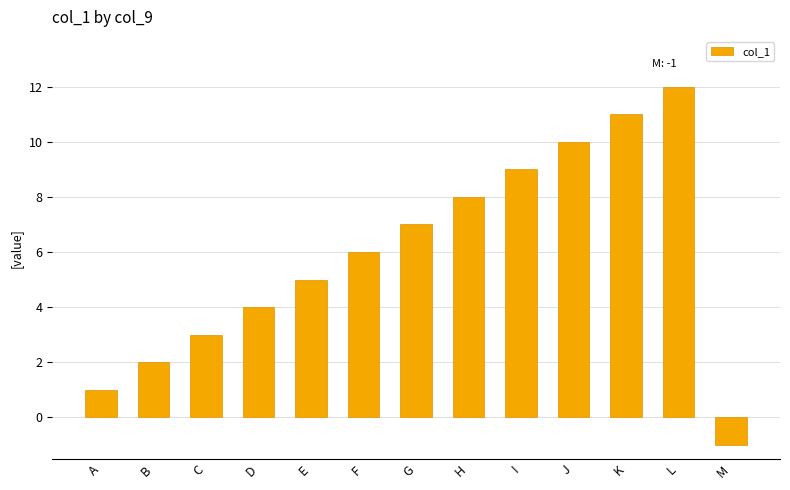

Between D and F, which is larger?

F